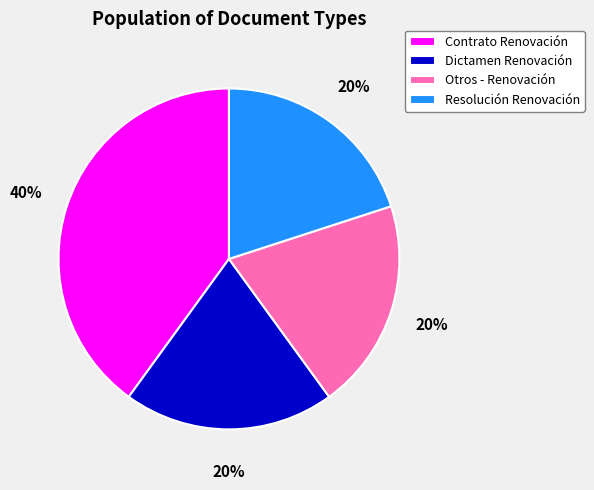

The Otros - Renovación slice represents 20% of the pie. True or false?

True